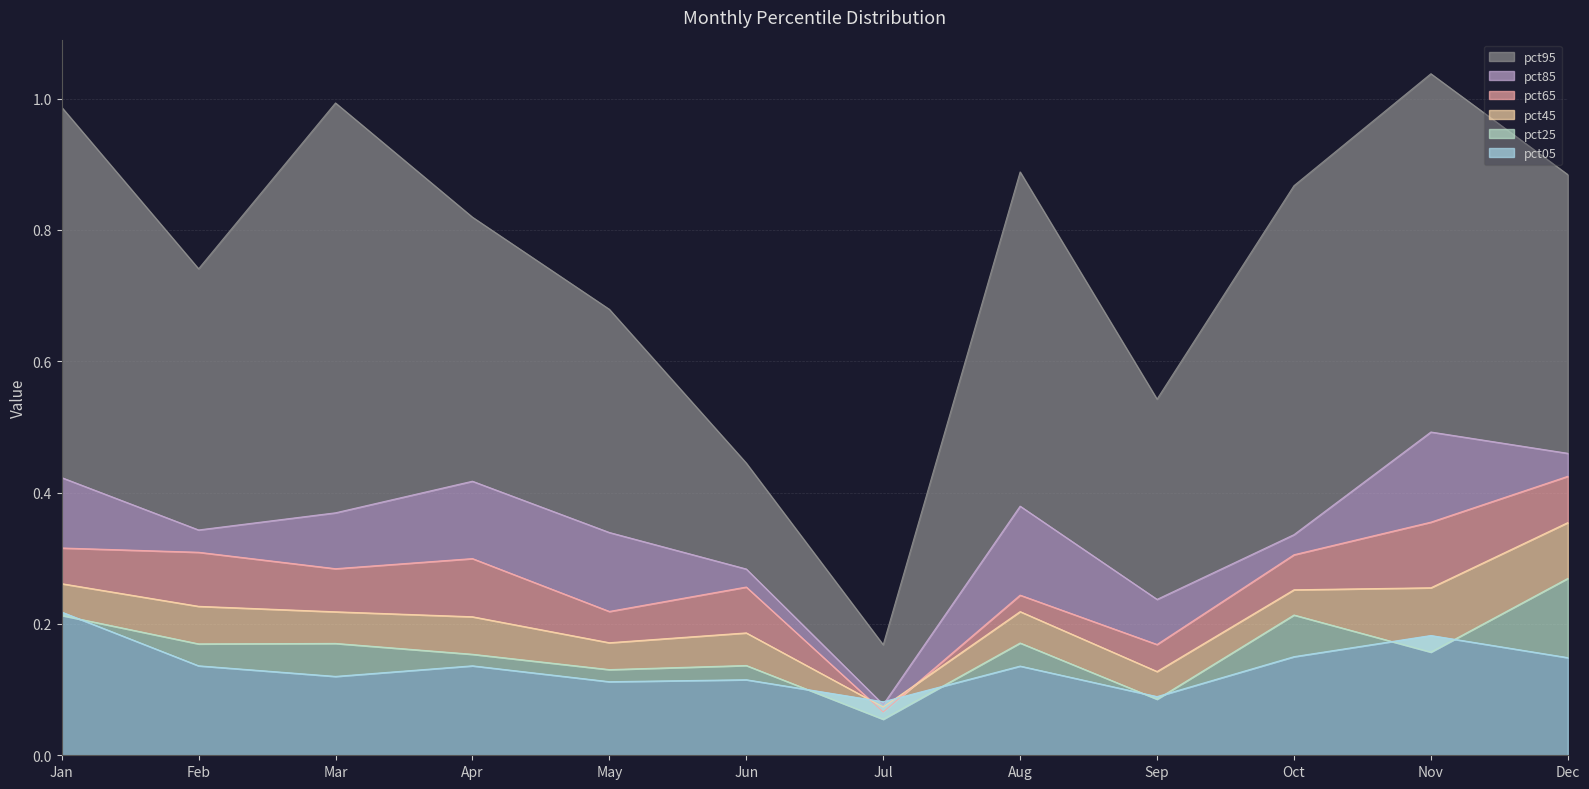

How many intersections are there between pct45 and pct05?

2